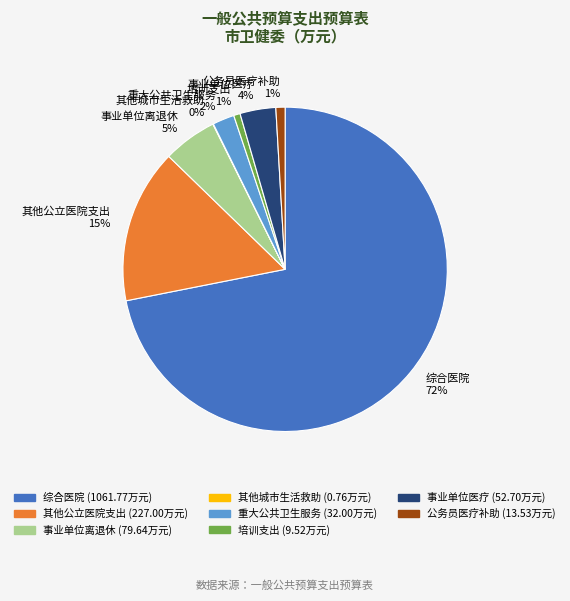

Which category has the biggest portion of the pie?

综合医院